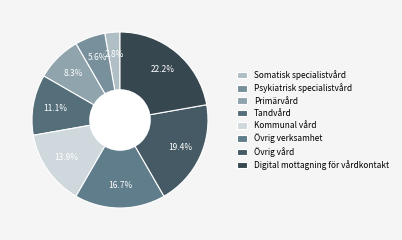

To the nearest percent, what is the difference between the Digital mottagning för vårdkontakt and Övrig vård slice percentages?

3%